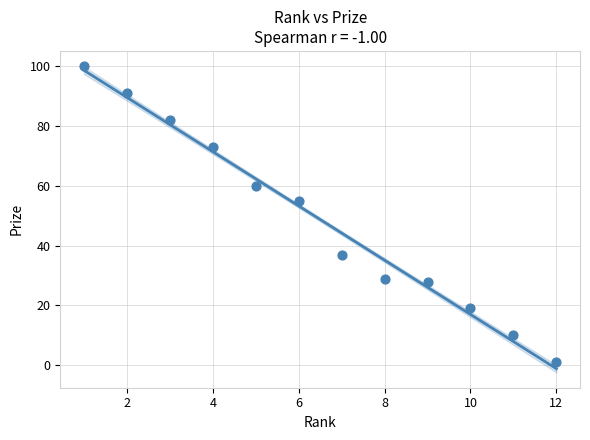

What Y value in the scatter plot is closest to 50?

55